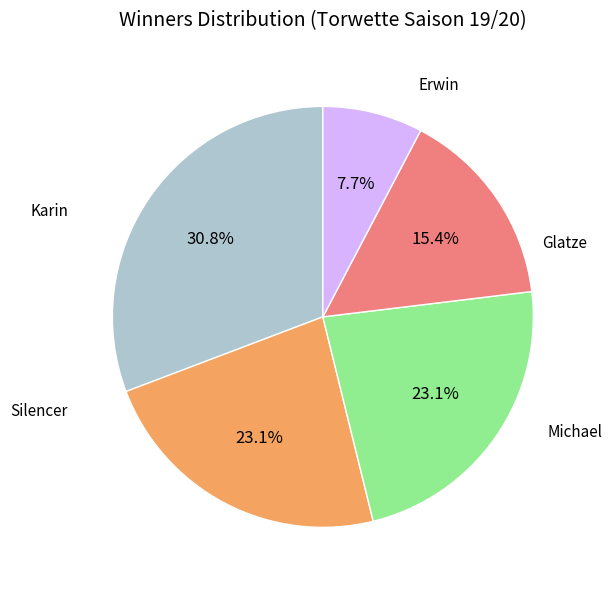

Is there a majority slice in this chart?

No